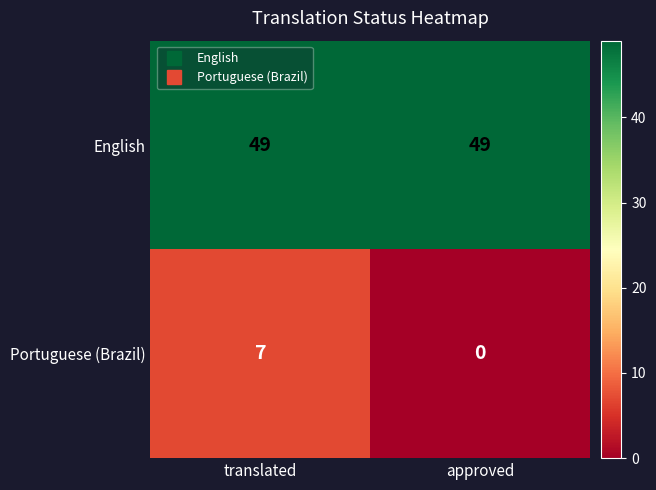

What is the sum of the Portuguese (Brazil) values at translated and approved?

7